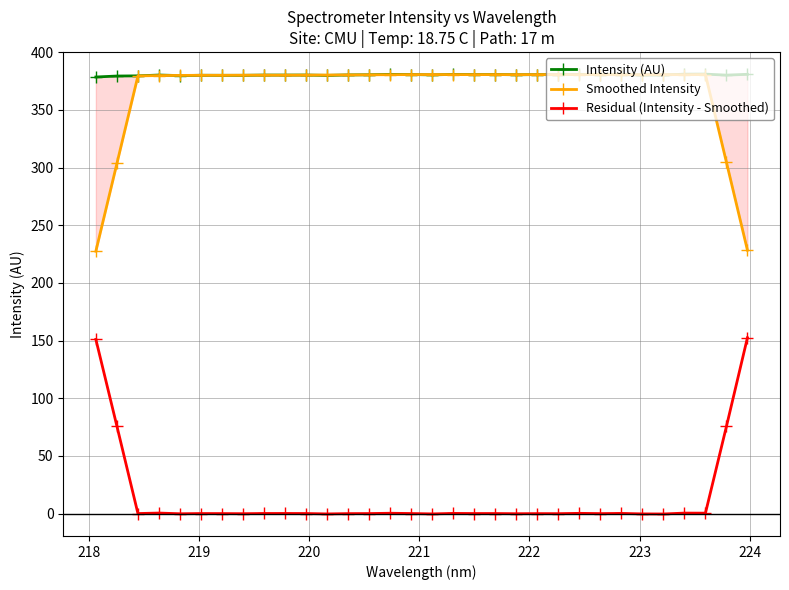

What is the difference between the maximum and minimum values in the Intensity (AU) series?

2.5